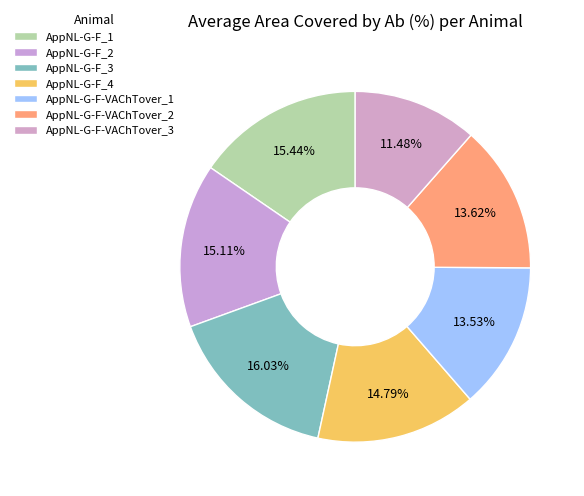

Rank the categories by value from highest to lowest.

AppNL-G-F_3, AppNL-G-F_1, AppNL-G-F_2, AppNL-G-F_4, AppNL-G-F-VAChTover_2, AppNL-G-F-VAChTover_1, AppNL-G-F-VAChTover_3